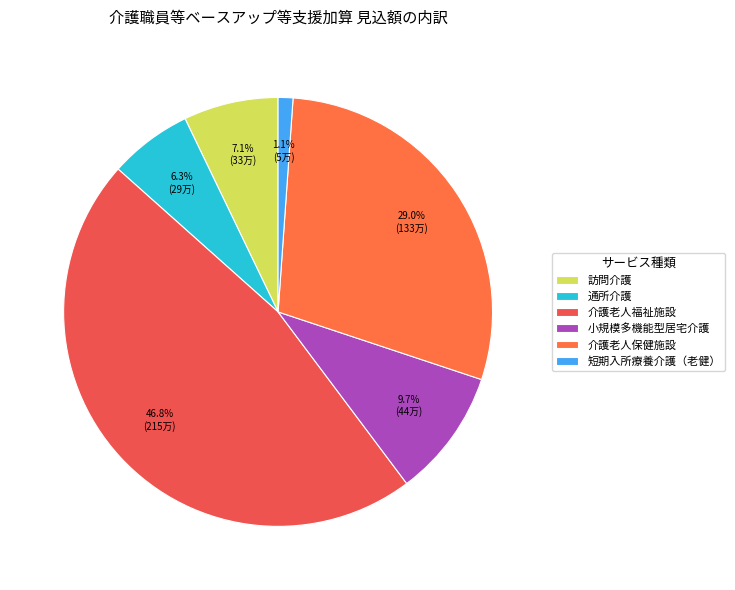

The 介護老人福祉施設 slice represents 47% of the pie. True or false?

True